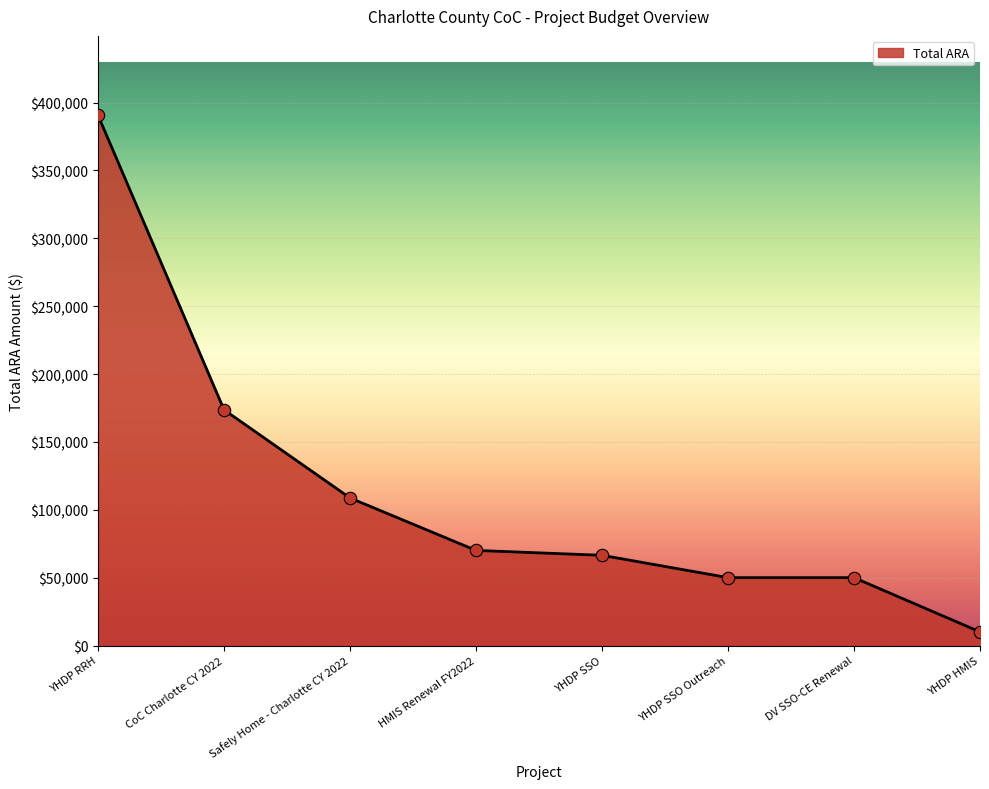

Approximately how many times larger is the value at DV SSO-CE Renewal compared to YHDP HMIS?

5.0